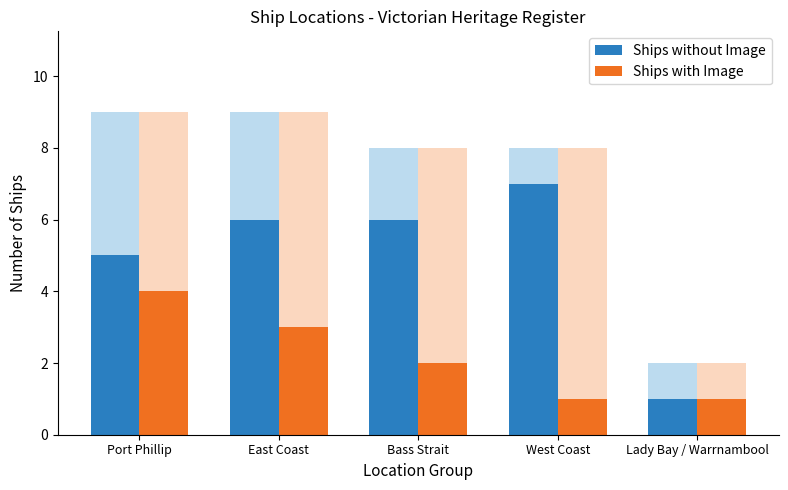

How many Ships with Image values are between 1 and 3?

4